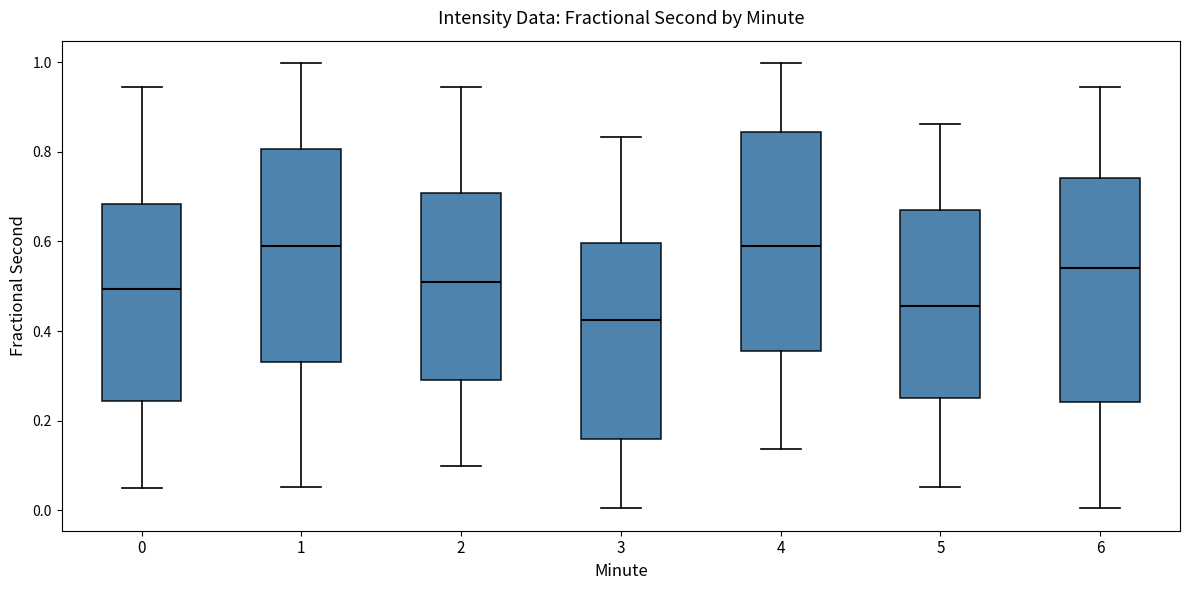

Which box's median line is the lowest?

3